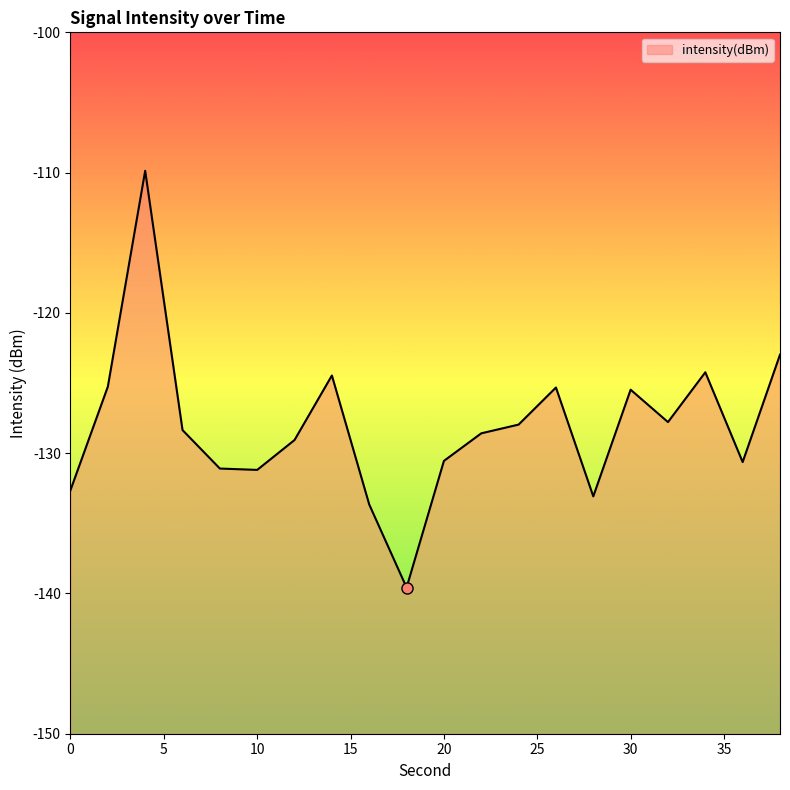

Does the chart have visible grid lines?

No